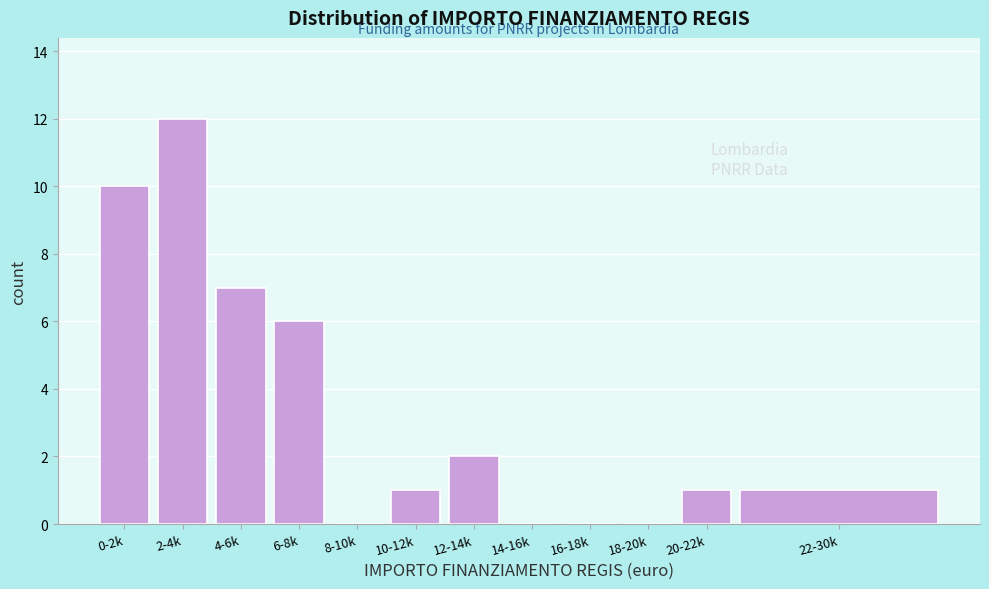

Reading left to right, transcribe all the data shown in this chart.

0-2k=10	2-4k=12	4-6k=7	6-8k=6	8-10k=0	10-12k=1	12-14k=2	14-16k=0	16-18k=0	18-20k=0	20-22k=1	22-30k=1